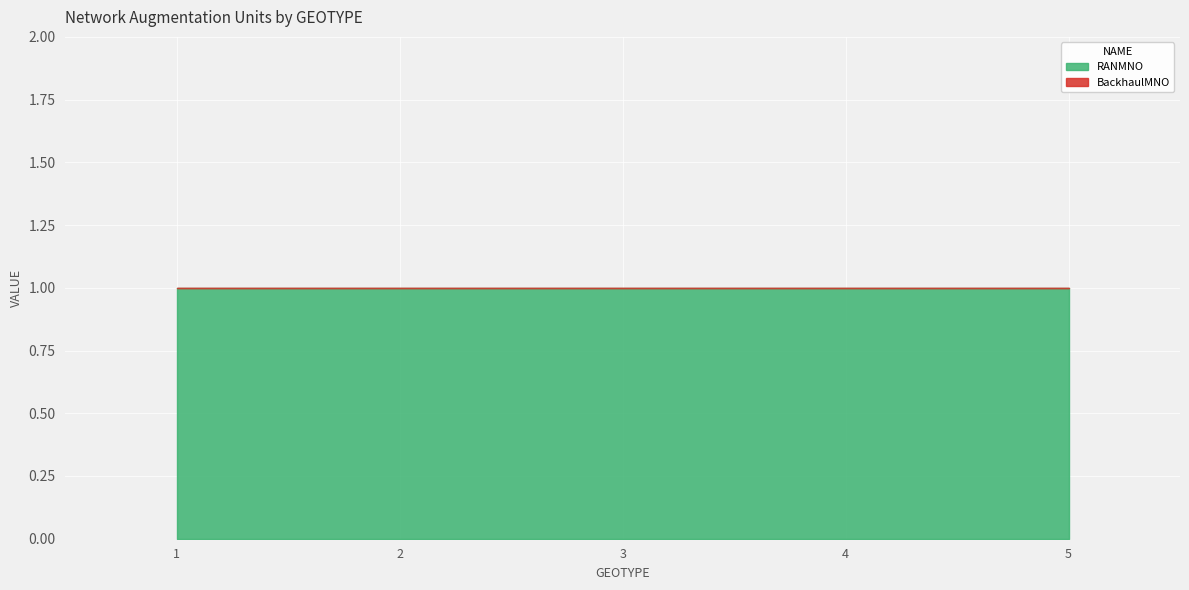

Reading left to right, extract all data points from this chart.

RANMNO: 1=1	2=1	3=1	4=1	5=1
BackhaulMNO: 1=0	2=0	3=0	4=0	5=0